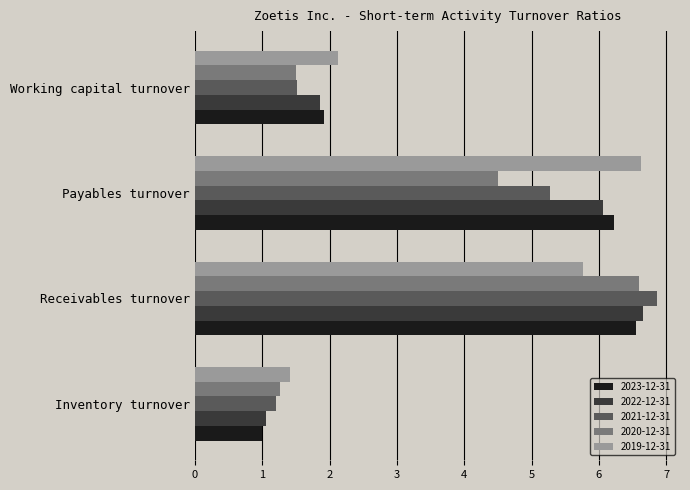

At which category is the sum across all series the highest?

Receivables turnover